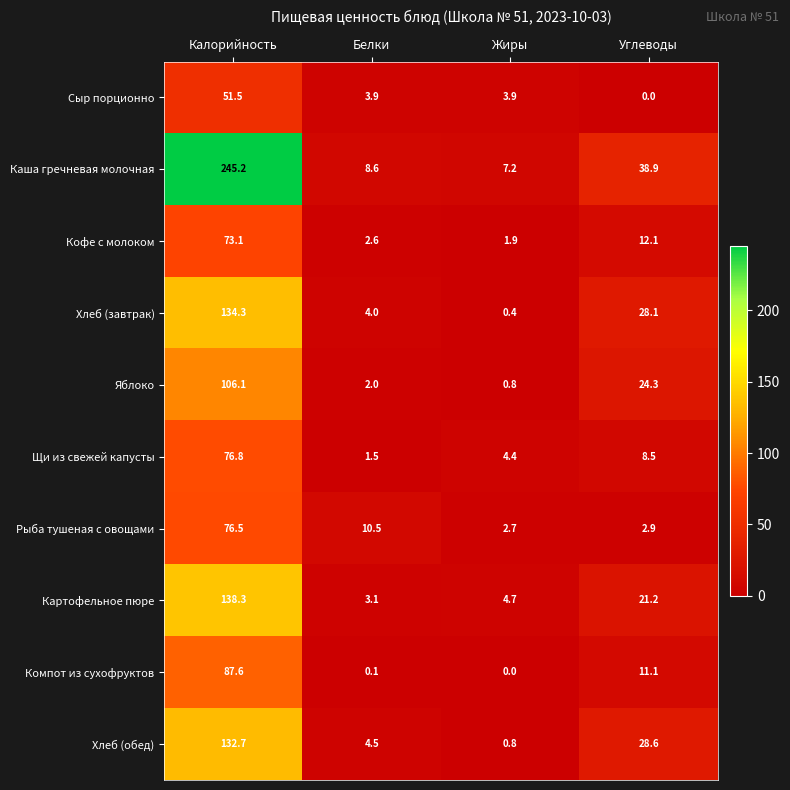

Rank the series at Углеводы from highest to lowest value.

Каша гречневая молочная, Хлеб (обед), Хлеб (завтрак), Яблоко, Картофельное пюре, Кофе с молоком, Компот из сухофруктов, Щи из свежей капусты, Рыба тушеная с овощами, Сыр порционно